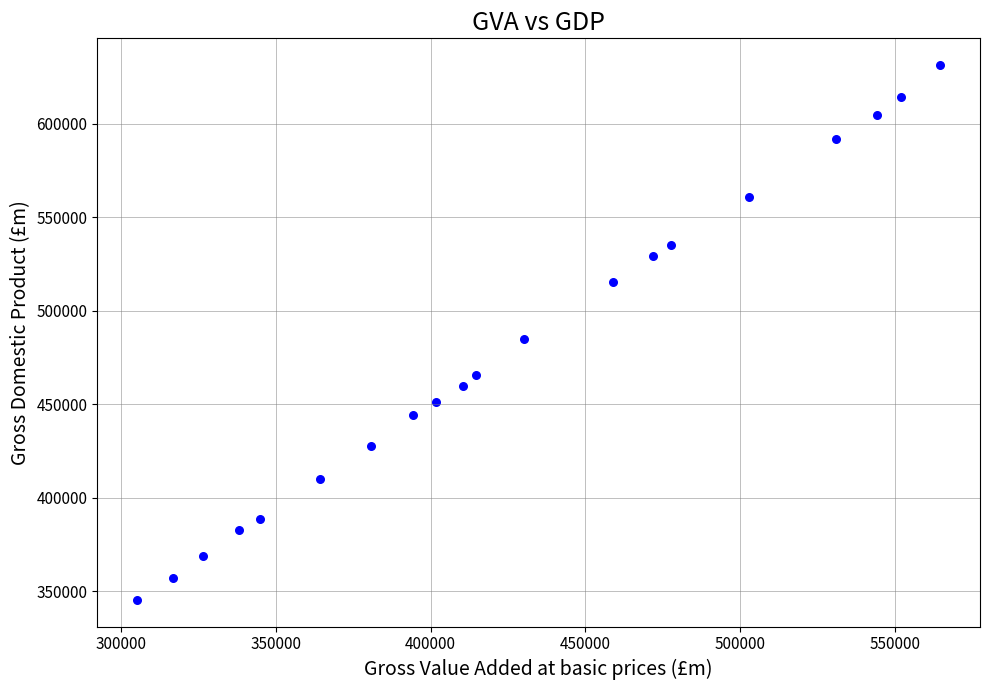

What is the range of Y values (max minus min)?

286118